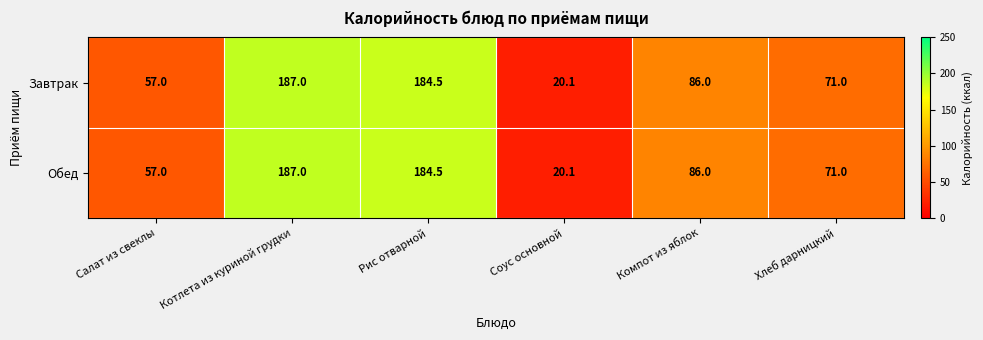

What is the difference between the second highest and minimum values in the Завтрак series?

164.4